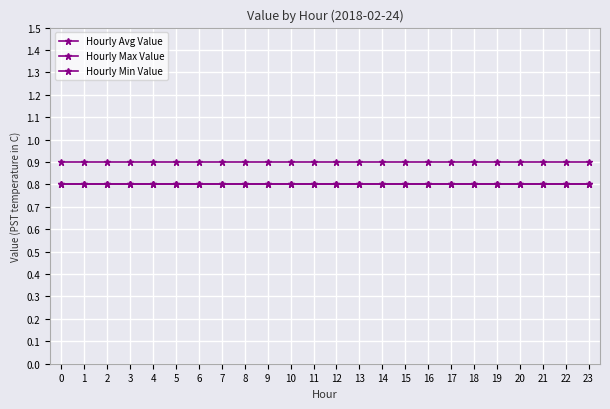

How many lines are shown in the chart?

3